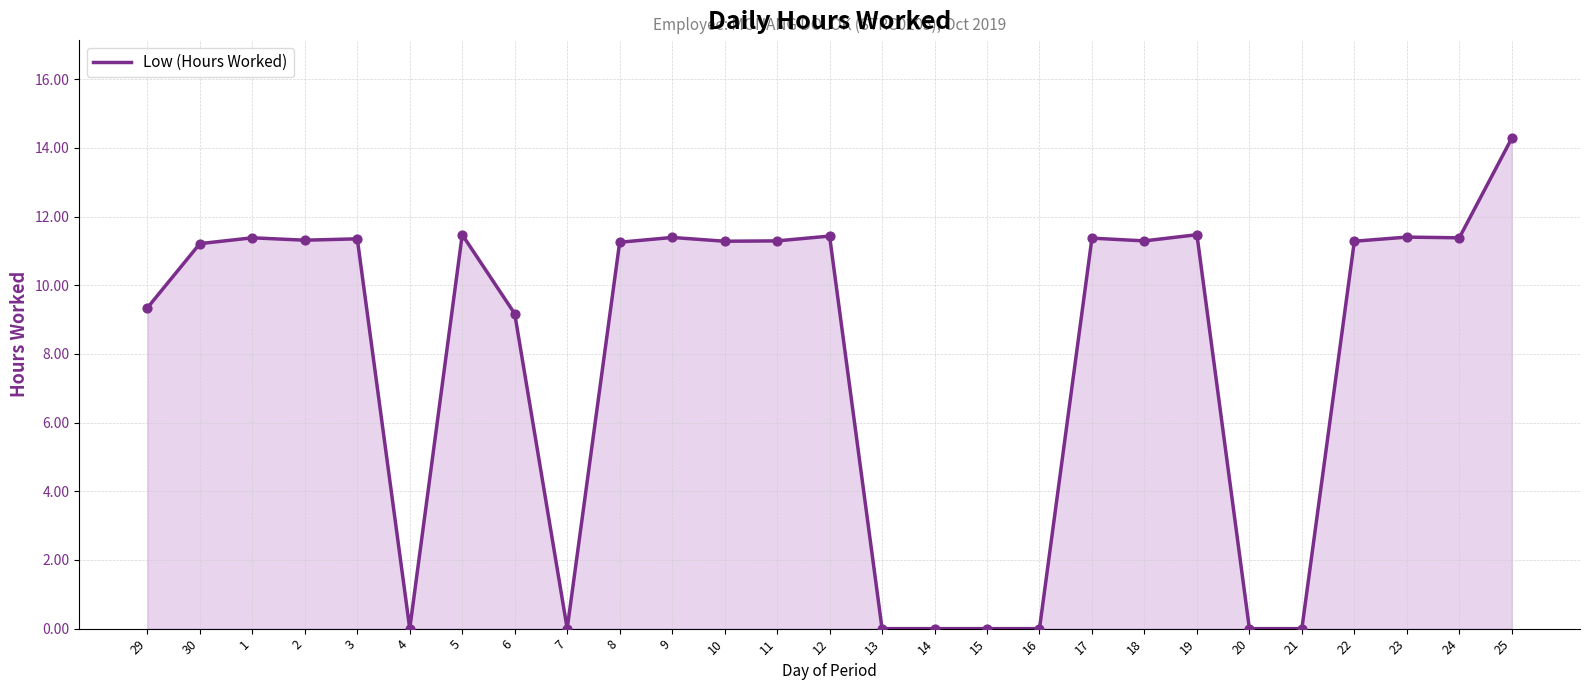

Which has a higher value, 6 or 11?

11